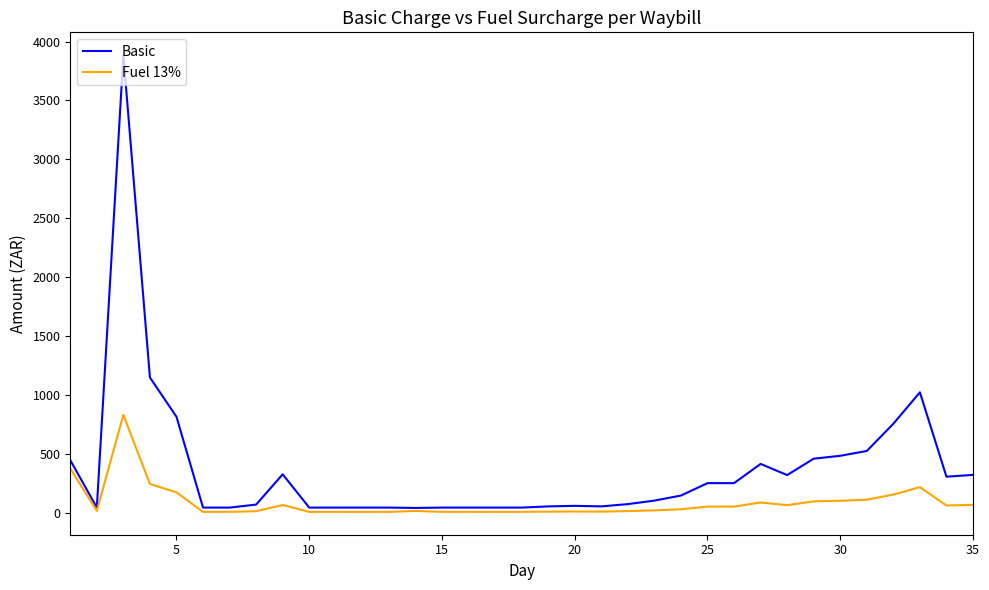

What is the minimum value shown in the chart?

9.5